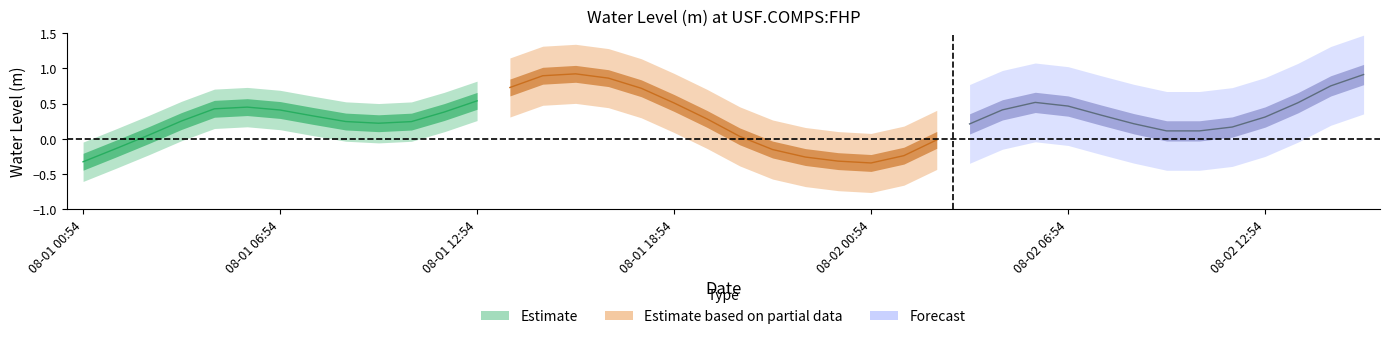

List the labels in order of value, smallest first.

2023-08-02T00:54, 2023-08-01T00:54, 2023-08-01T23:54, 2023-08-01T22:54, 2023-08-02T01:54, 2023-08-01T21:54, 2023-08-01T01:54, 2023-08-02T02:54, 2023-08-01T20:54, 2023-08-01T02:54, 2023-08-02T09:54, 2023-08-02T10:54, 2023-08-02T11:54, 2023-08-02T03:54, 2023-08-02T08:54, 2023-08-01T09:54, 2023-08-01T10:54, 2023-08-01T08:54, 2023-08-01T03:54, 2023-08-01T19:54, 2023-08-02T12:54, 2023-08-01T07:54, 2023-08-02T07:54, 2023-08-01T11:54, 2023-08-01T06:54, 2023-08-02T04:54, 2023-08-01T04:54, 2023-08-01T05:54, 2023-08-02T06:54, 2023-08-01T18:54, 2023-08-02T13:54, 2023-08-02T05:54, 2023-08-01T12:54, 2023-08-01T17:54, 2023-08-01T13:54, 2023-08-02T14:54, 2023-08-01T16:54, 2023-08-01T14:54, 2023-08-02T15:54, 2023-08-01T15:54